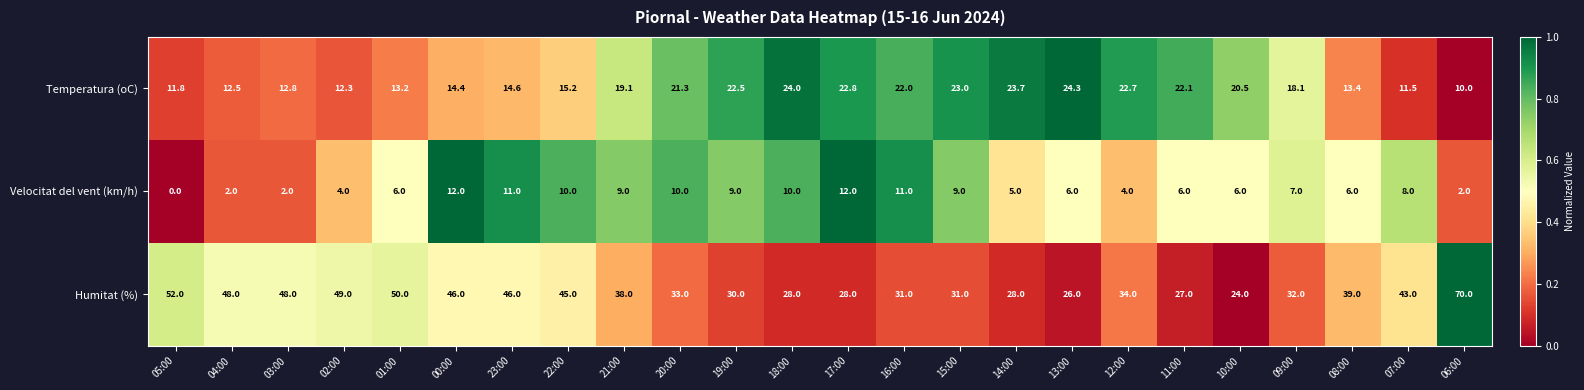

What is the sum of all Temperatura (oC) values?

427.8